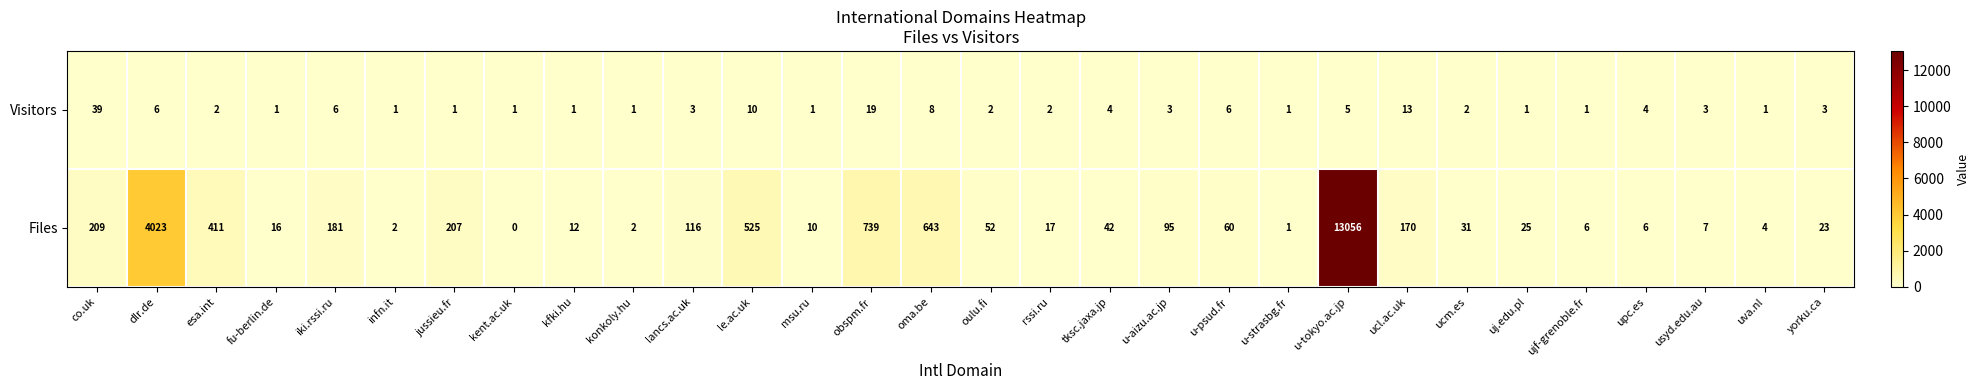

How many values in Files are above zero?

29